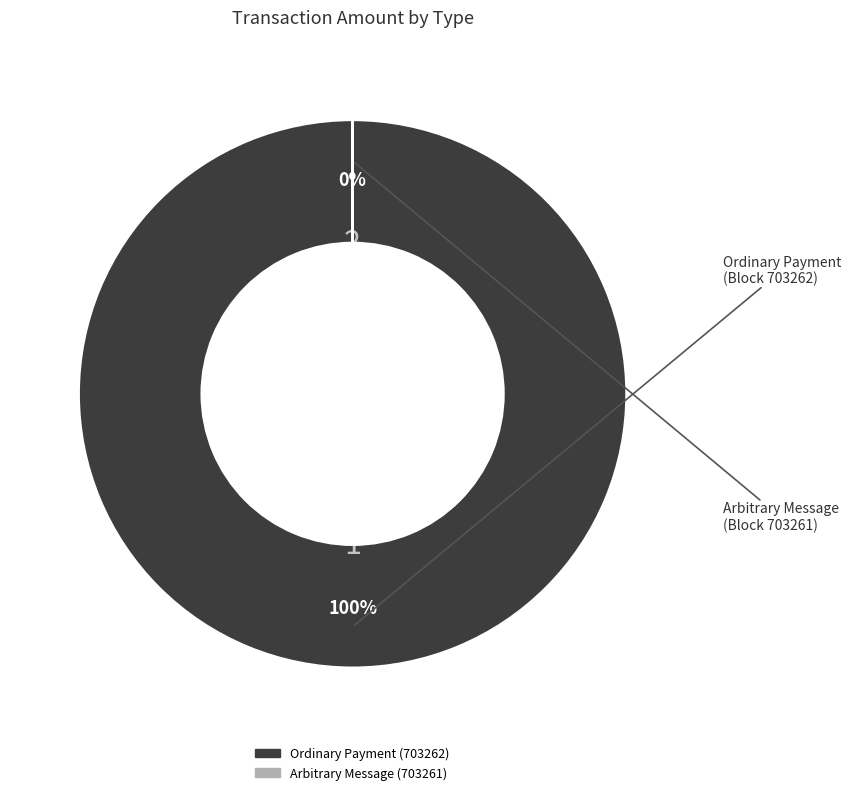

How many slices are in this pie chart?

2